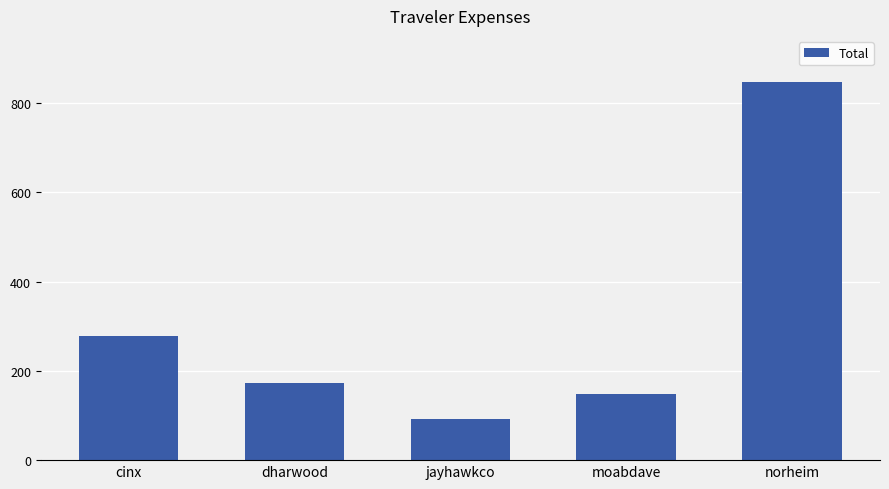

What is the difference between the maximum and second lowest values?

699.0